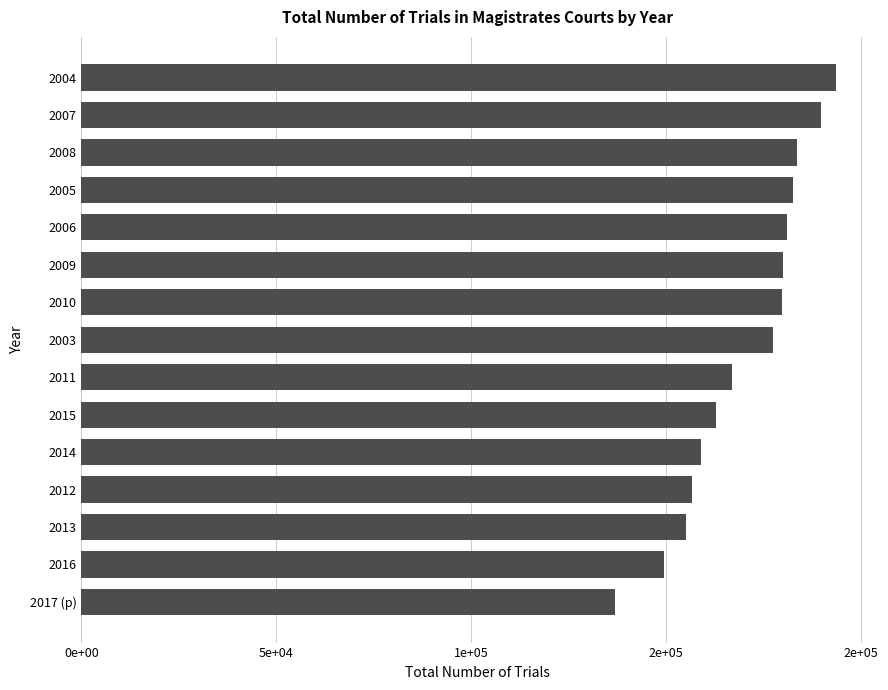

Are the bars grouped side by side (vs. stacked)?

No